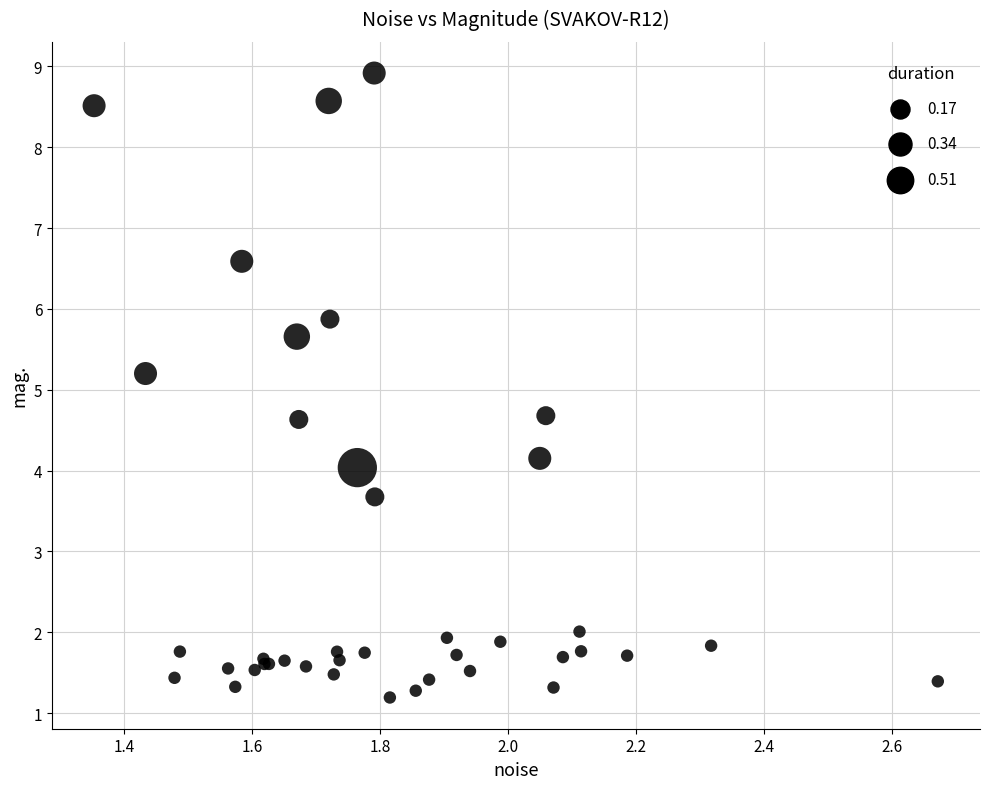

What Y value in the scatter plot is closest to 5?

5.2